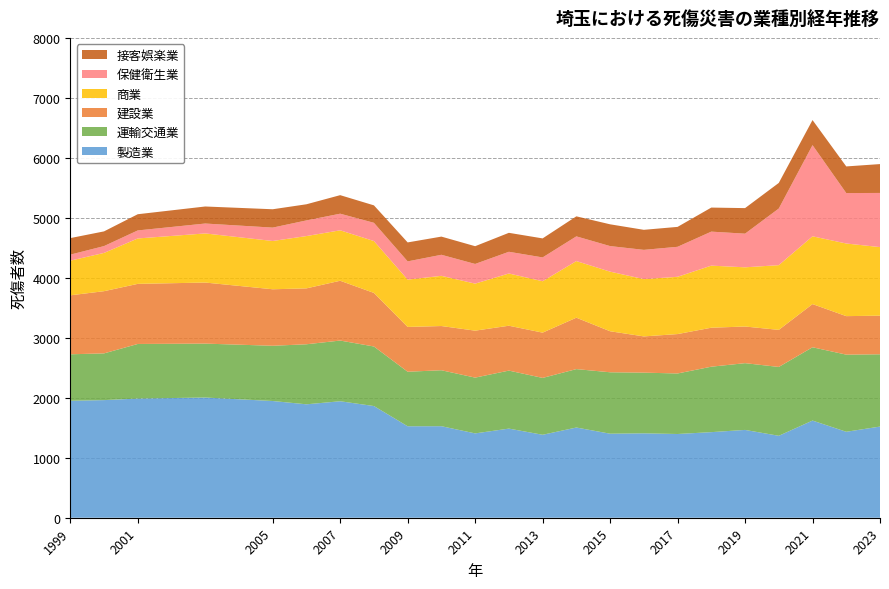

Reading left to right, transcribe all the data shown in this chart.

製造業: 1950	1961	1987	2004	1946	1891	1942	1862	1525	1526	1406	1486	1383	1504	1401	1407	1396	1427	1464	1366	1620	1433	1520
運輸交通業: 775	779	910	899	921	1001	1012	993	909	933	930	967	948	974	1024	1012	1009	1091	1113	1148	1222	1286	1205
建設業: 983	1037	1002	1018	942	932	997	893	747	737	783	748	755	857	684	604	657	650	611	618	720	642	644
商業: 578	638	757	819	805	872	841	865	789	837	784	871	857	944	994	955	955	1035	987	1079	1130	1211	1143
保健衛生業: 100	114	134	165	223	261	277	304	304	351	328	362	397	412	426	488	500	567	561	944	1520	841	903
接客娯楽業: 276	245	270	284	306	269	309	291	316	303	296	316	317	334	363	334	332	401	426	427	418	444	481